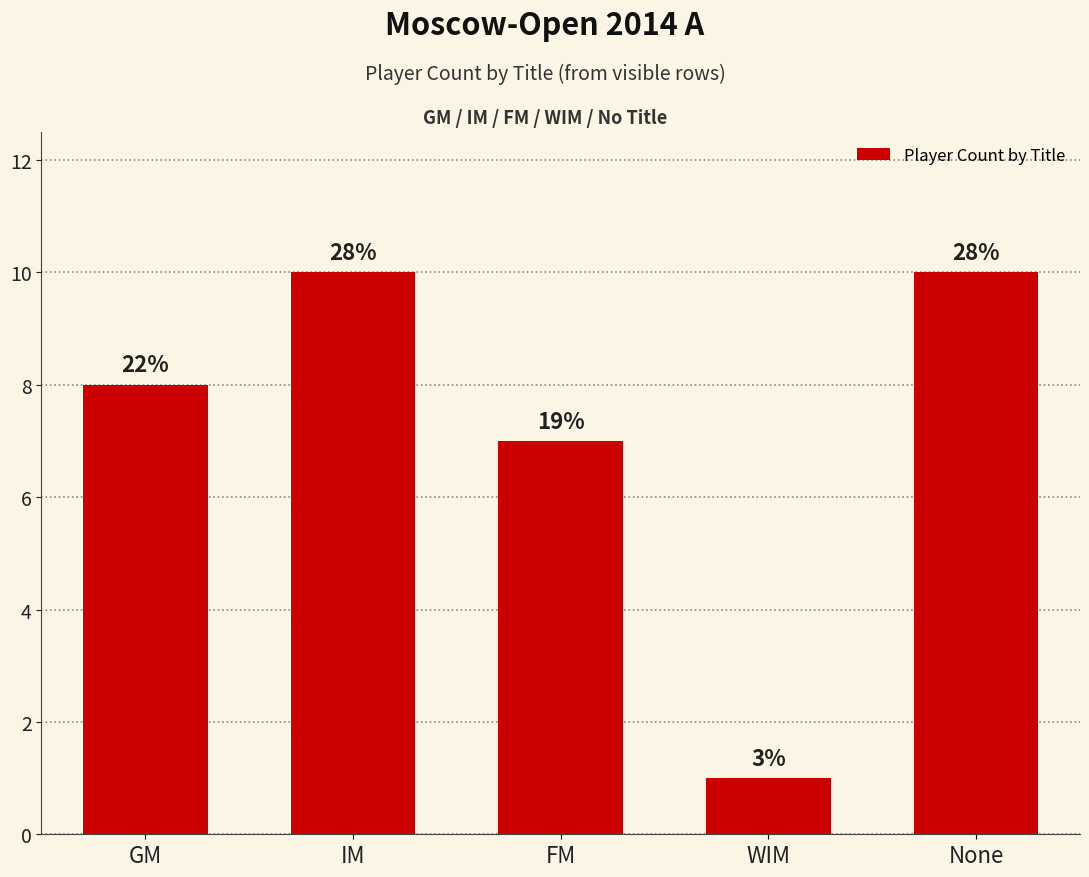

What is the value of the 2nd bar from the left?

10